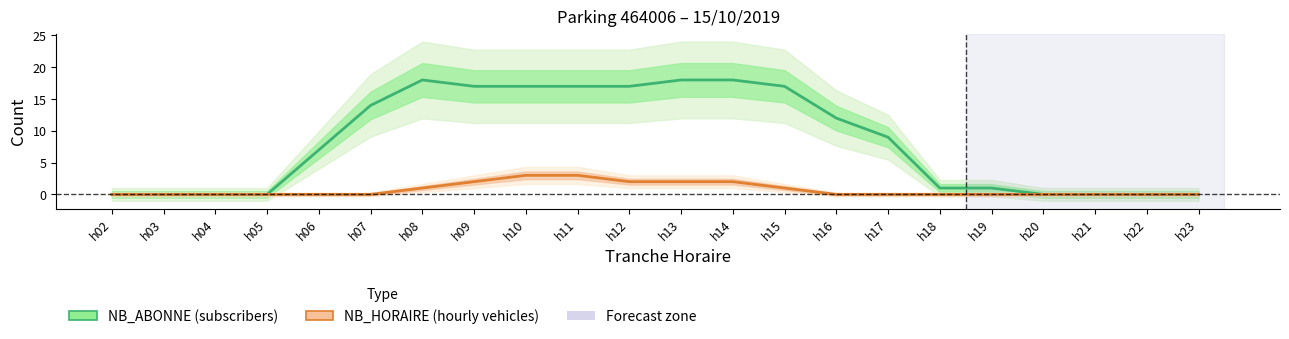

Reading right to left, extract all data points from this chart.

NB_ABONNE: h23=0	h22=0	h21=0	h20=0	h19=1	h18=1	h17=9	h16=12	h15=17	h14=18	h13=18	h12=17	h11=17	h10=17	h09=17	h08=18	h07=14	h06=7	h05=0	h04=0	h03=0	h02=0
NB_HORAIRE: h23=0	h22=0	h21=0	h20=0	h19=0	h18=0	h17=0	h16=0	h15=1	h14=2	h13=2	h12=2	h11=3	h10=3	h09=2	h08=1	h07=0	h06=0	h05=0	h04=0	h03=0	h02=0